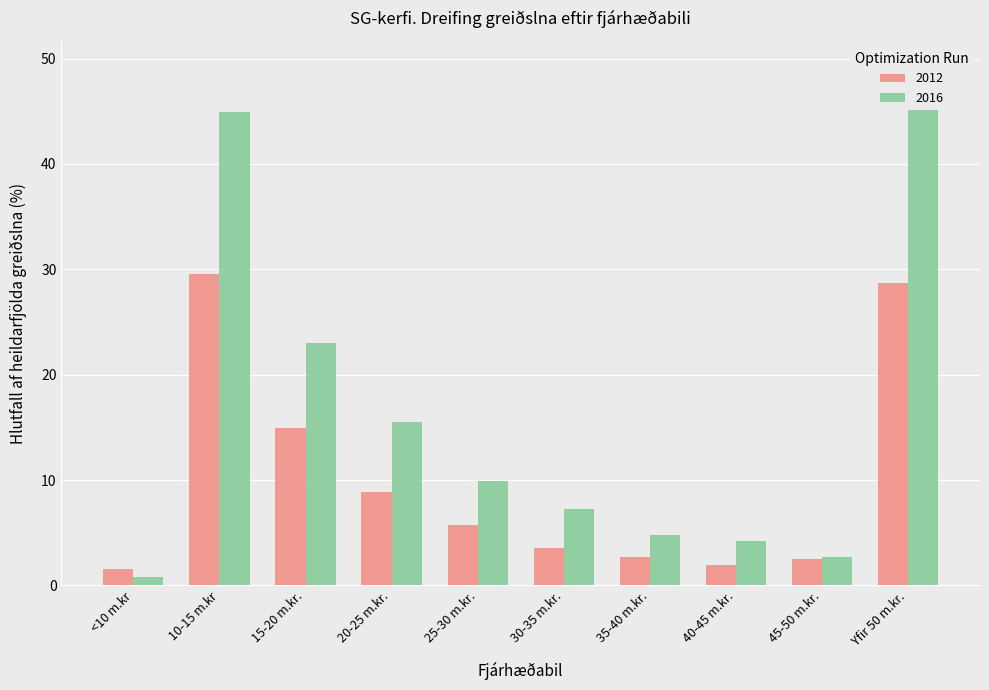

Rank the categories by 2016 value from lowest to highest.

<10 m.kr, 45-50 m.kr., 40-45 m.kr., 35-40 m.kr., 30-35 m.kr., 25-30 m.kr., 20-25 m.kr., 15-20 m.kr., 10-15 m.kr, Yfir 50 m.kr.